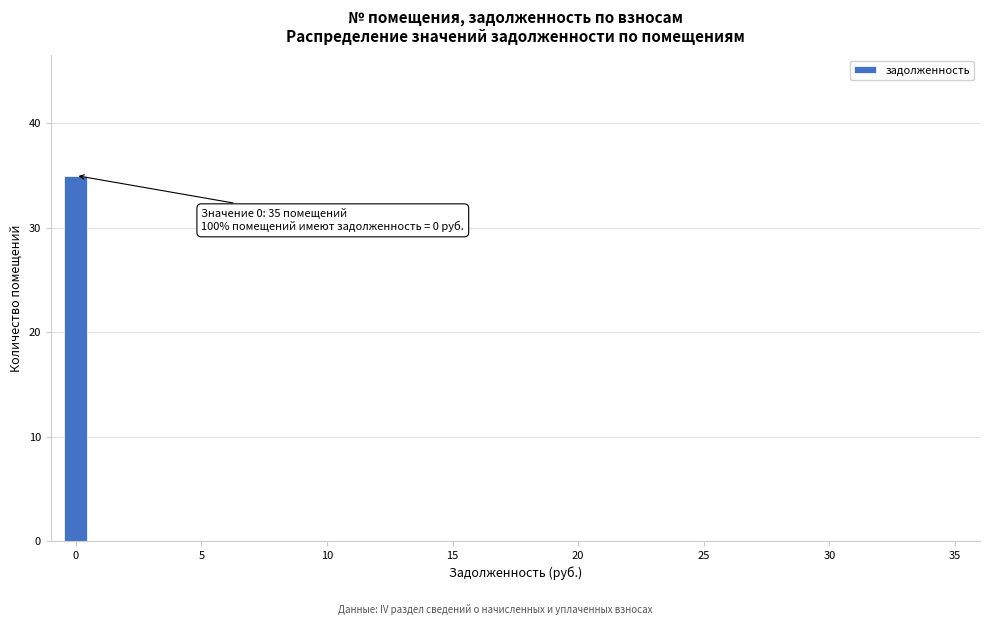

Around what value on the x-axis is the tallest bar? Give the approximate position of its centre, as read against the axis.

0.0